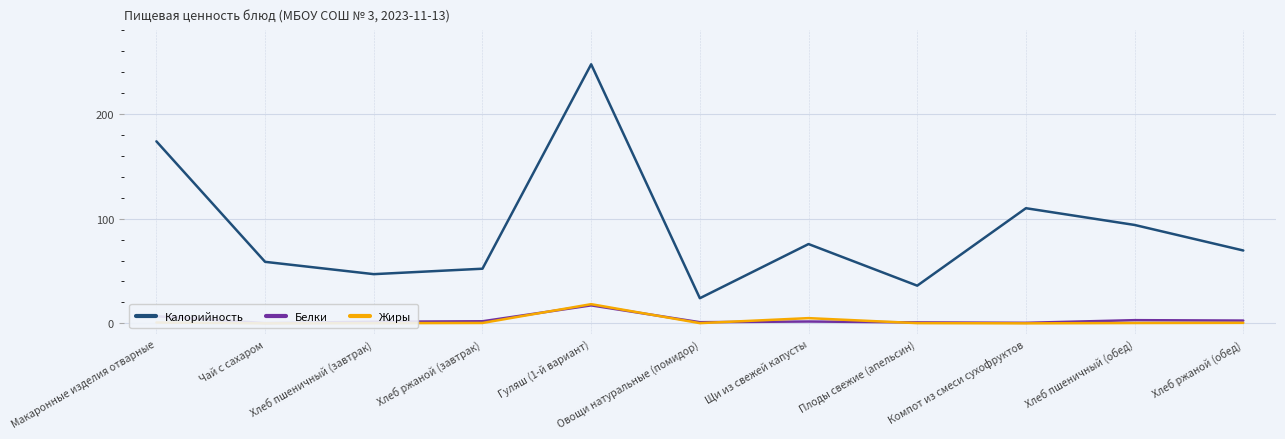

Which category has the lowest value across all series?

Чай с сахаром